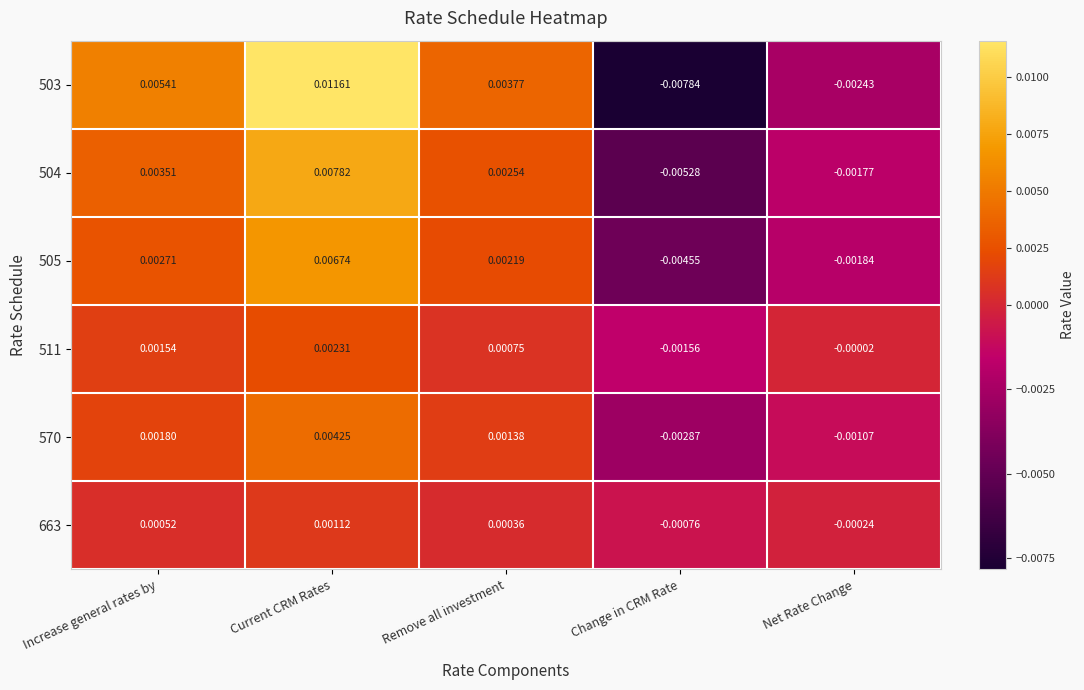

Is the value of 663 at Increase general rates by greater than the value of 505 at Net Rate Change?

Yes